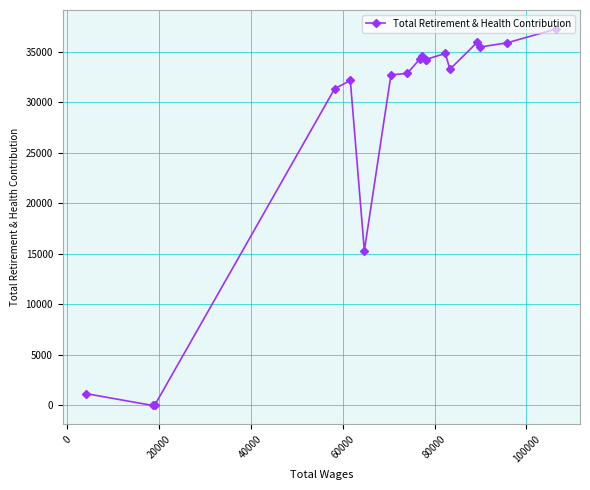

What is the average value?

27540